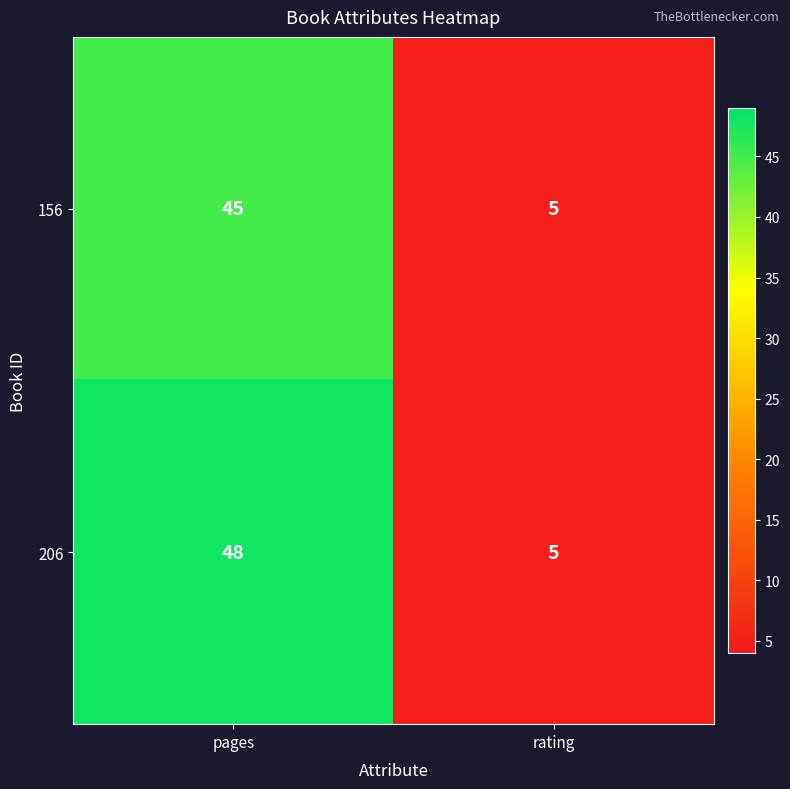

How many series are shown in this chart?

2